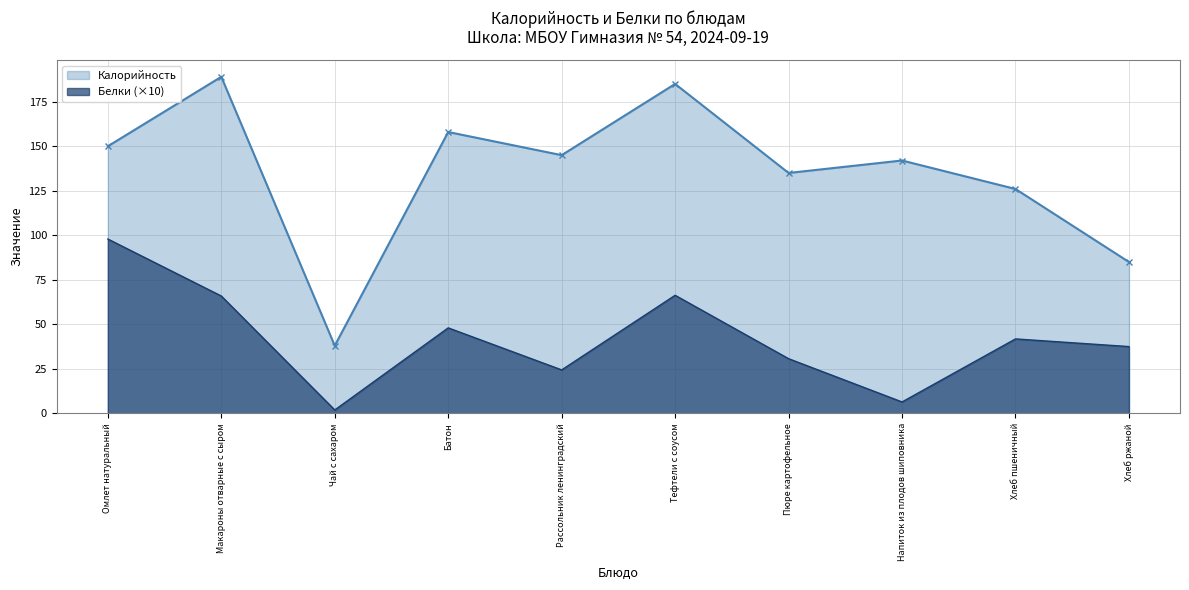

What is the label of the 8th point from the left?

Напиток из плодов шиповника